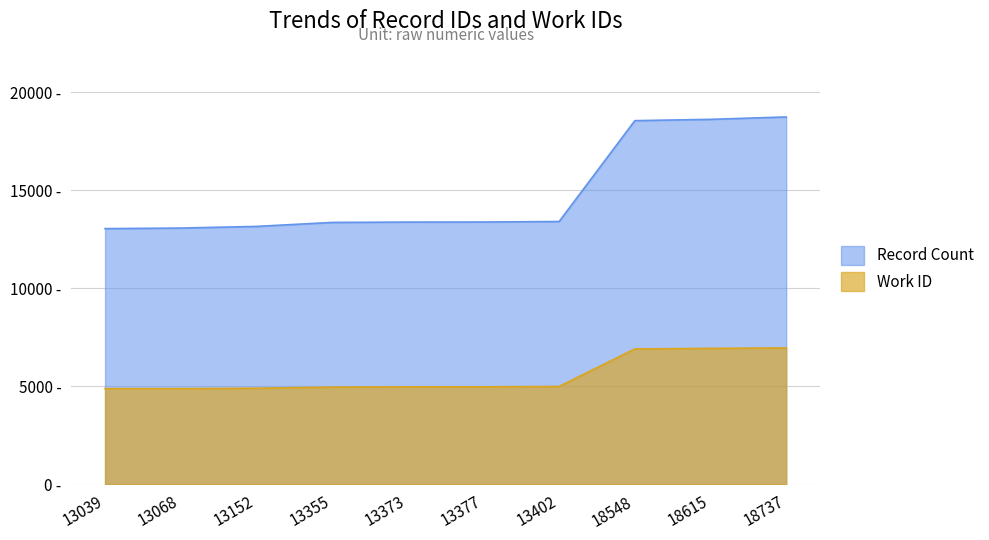

At which category is the sum across all series the highest?

18737